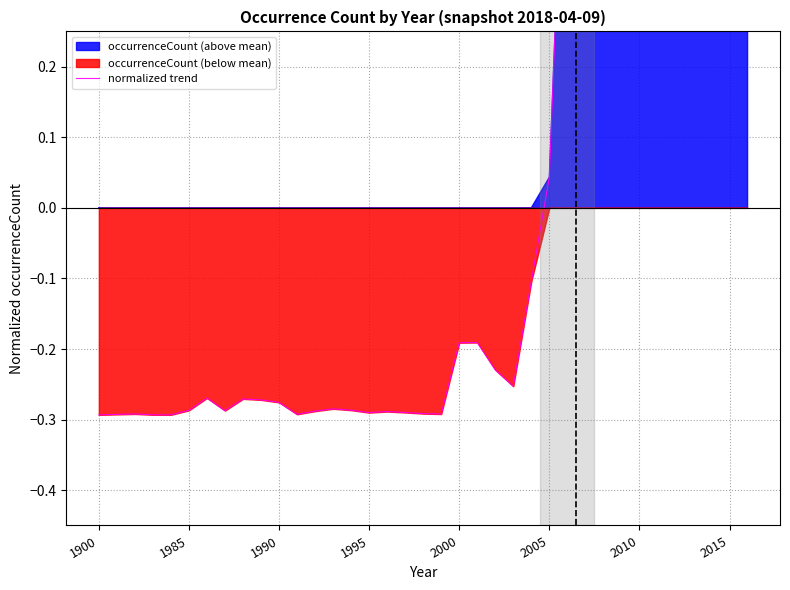

What is the change in value from 22 to 25?

+0.3